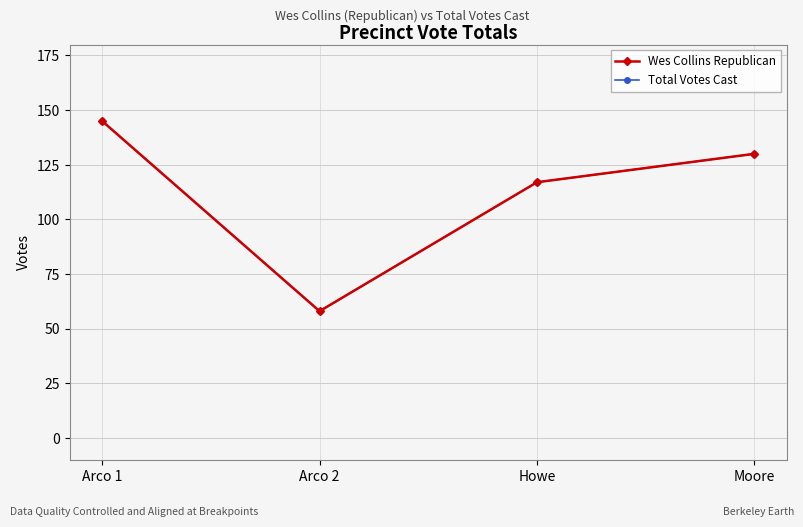

What is the approximate value of Total Votes Cast at Howe, to the nearest 5?

115